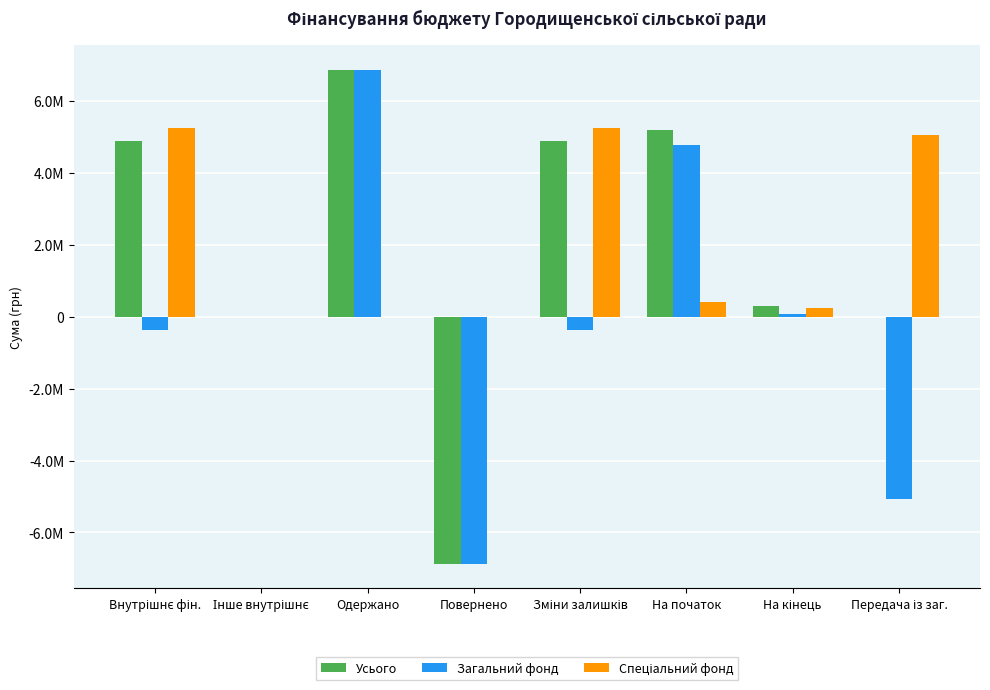

Is the value of Усього at На початок greater than the value of Загальний фонд at Внутрішнє фін.?

Yes